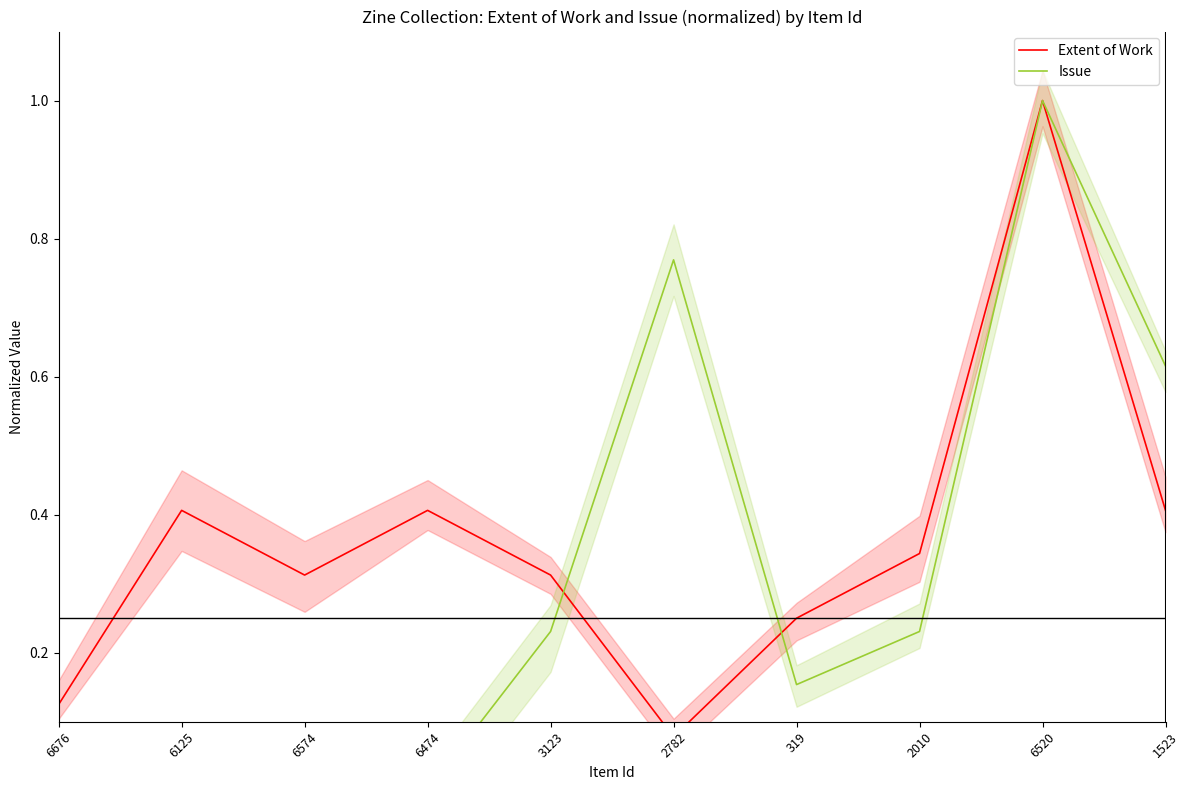

What are all the series names shown in the legend?

Extent of Work, Issue